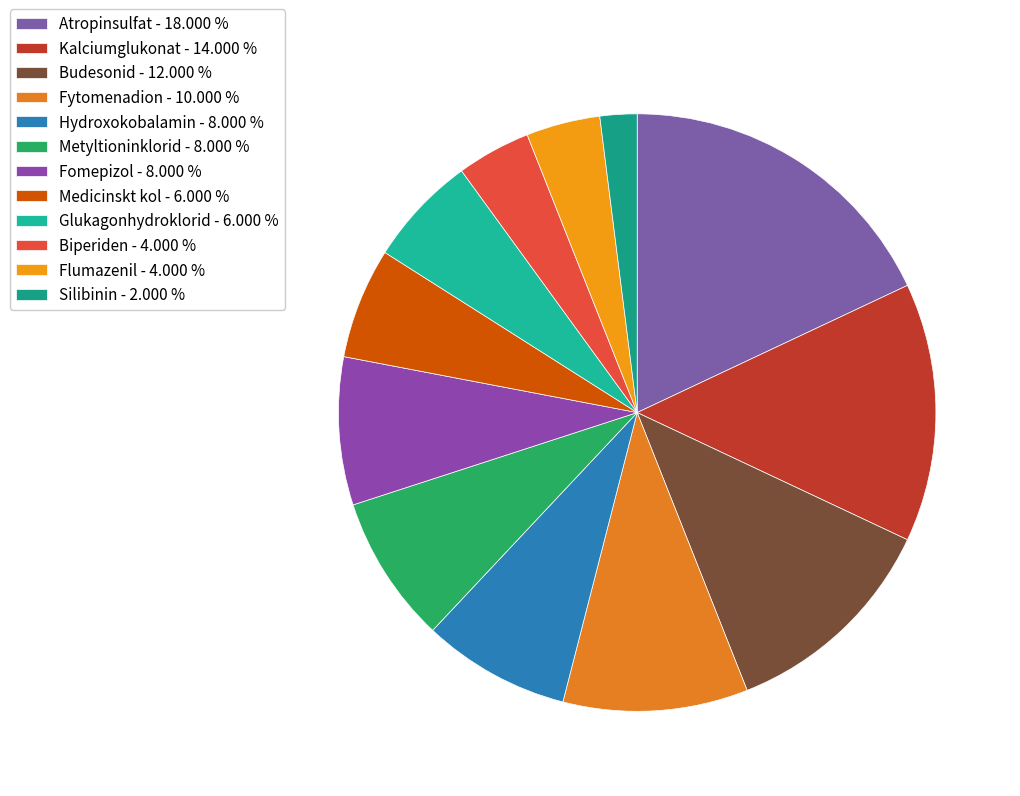

What is the ratio of the value at Silibinin to the value at Medicinskt kol?

0.3